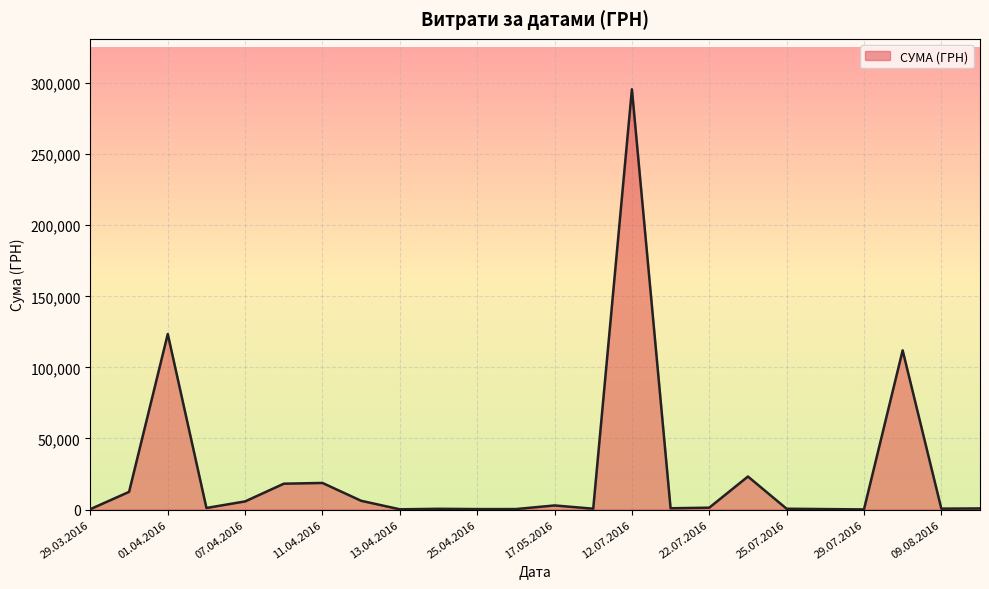

What is the difference between the maximum and minimum values?

295540.8